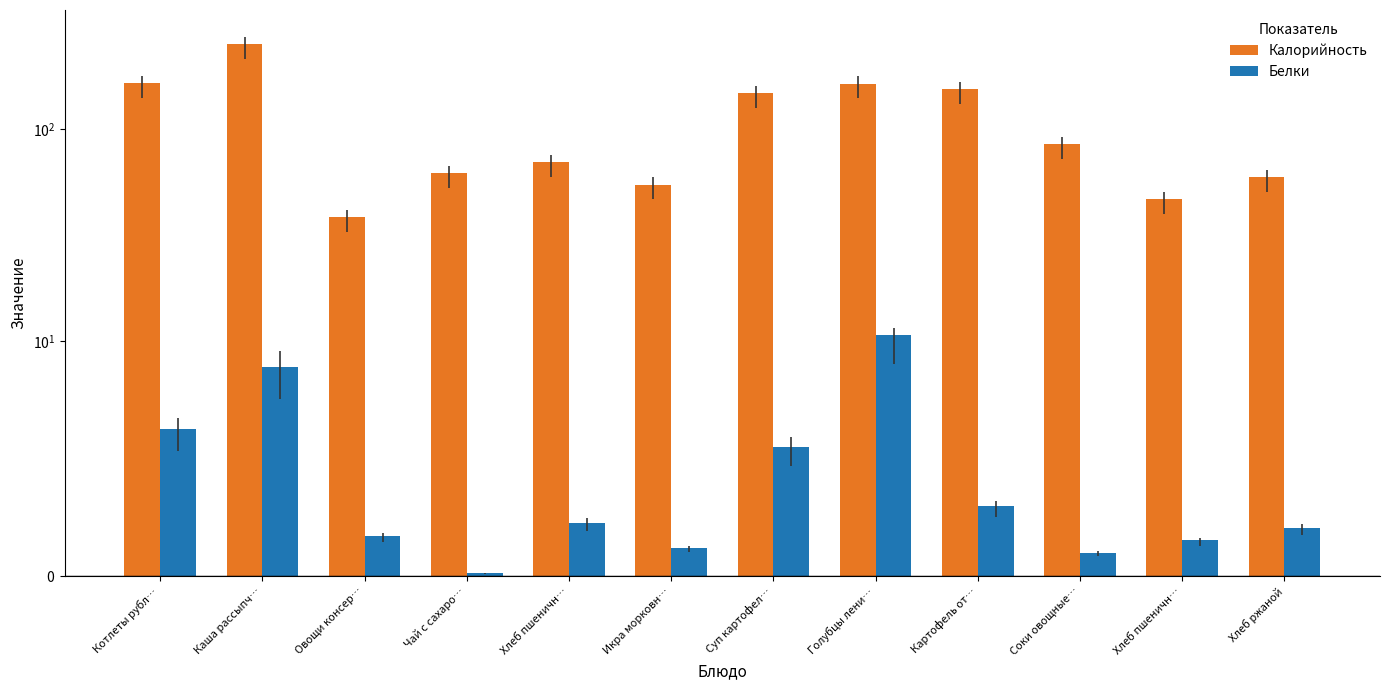

What is the difference between the second highest and minimum values in the Калорийность series?

126.8